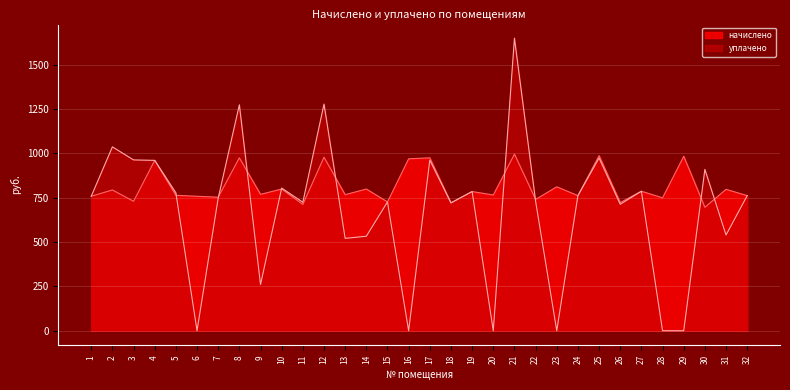

At which category is the sum across all series the highest?

21